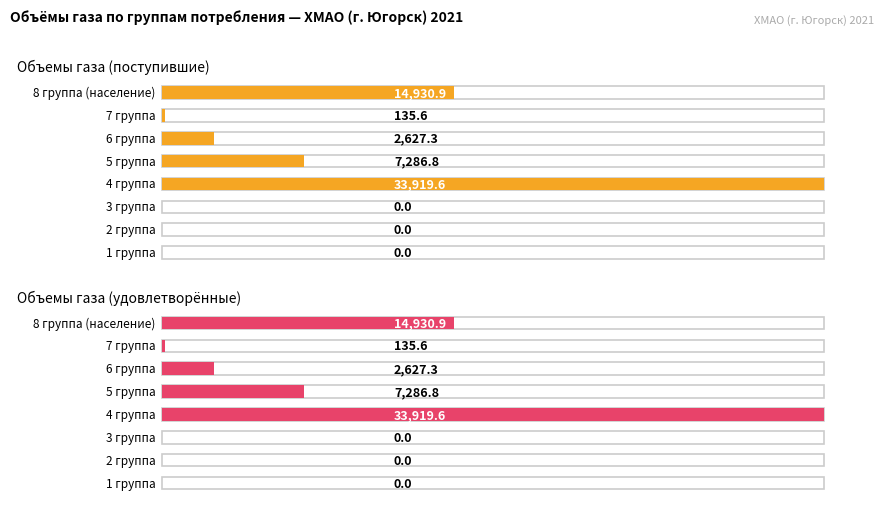

What is the maximum value for Объемы газа (поступившие)?

33919.6